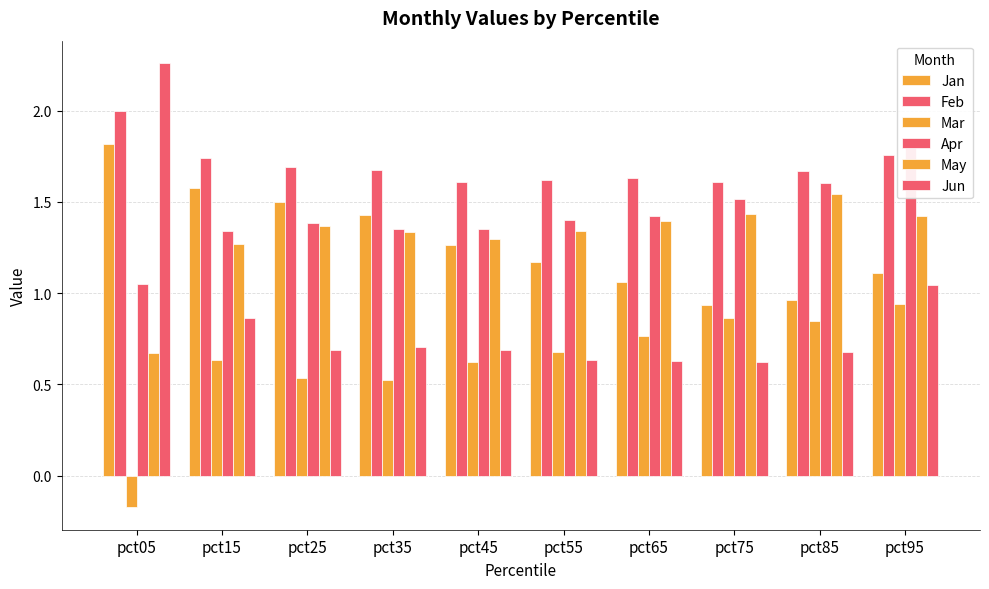

What is the value of the Jan bar at the 3rd from the left?

1.5